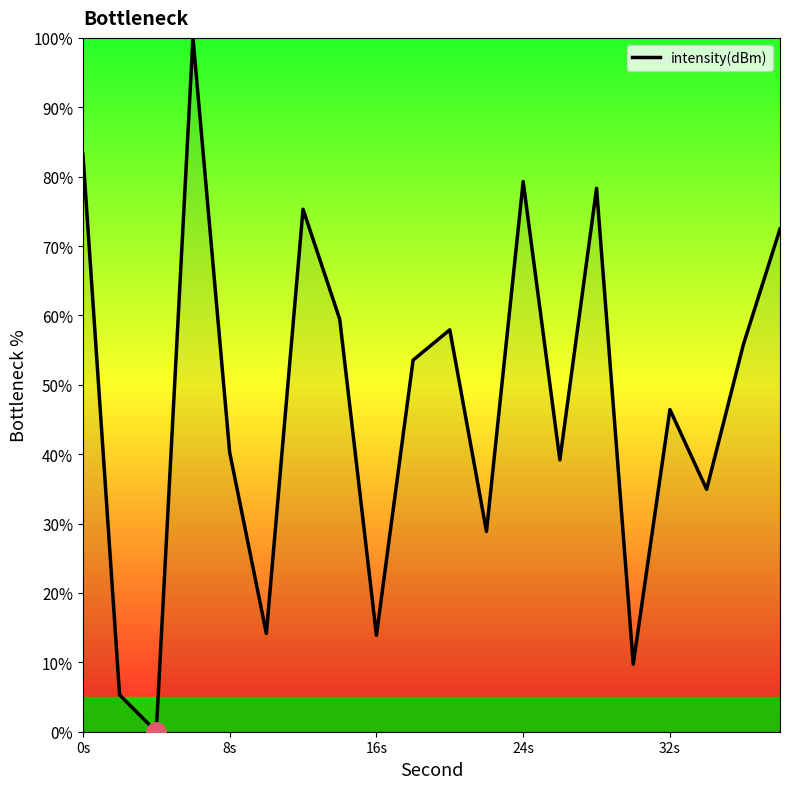

What is the greatest value displayed?

100.0